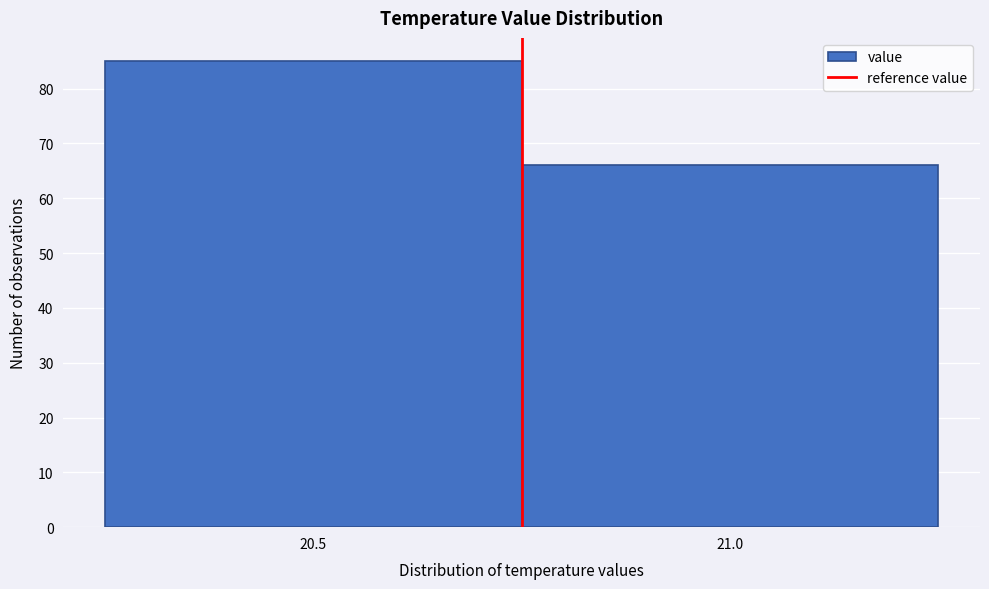

Reading left to right, what are all the values shown in this chart?

20.5=85	21.0=66